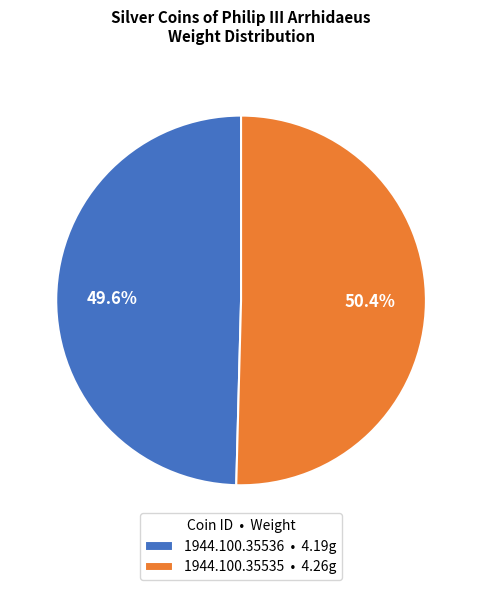

True or false: 1944.100.35536 accounts for 50% of the total.

True